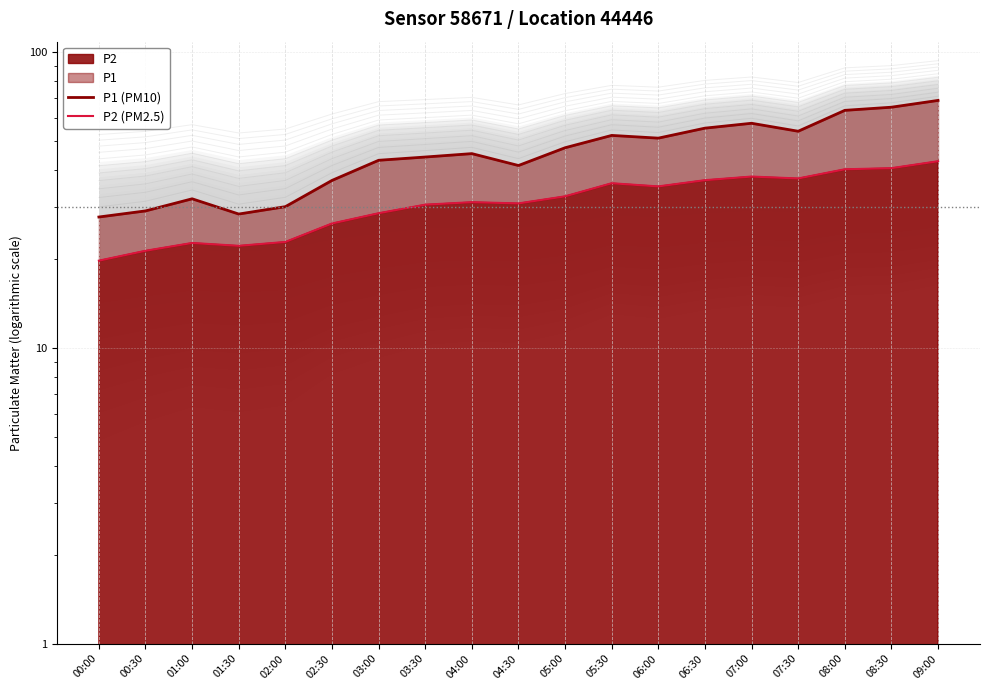

What is the sum of the P1 (PM10) values at 07:30 and 07:00?

111.7